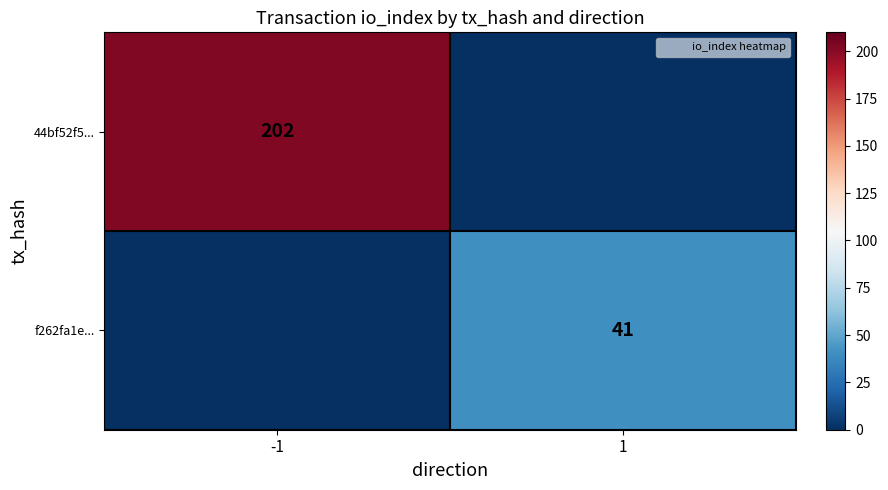

At which label is 44bf52f5... closest to 101?

-1